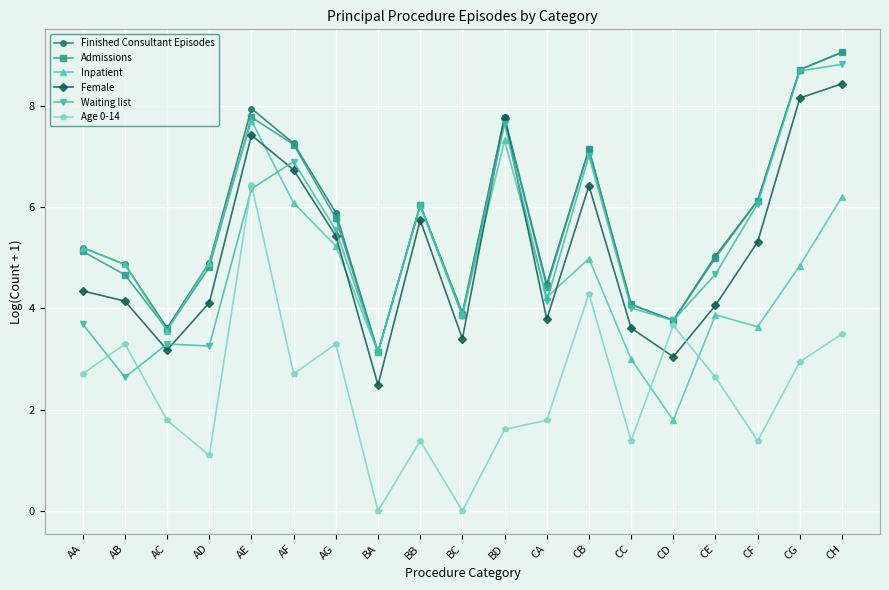

What is the total value across all series at CB?

37.0